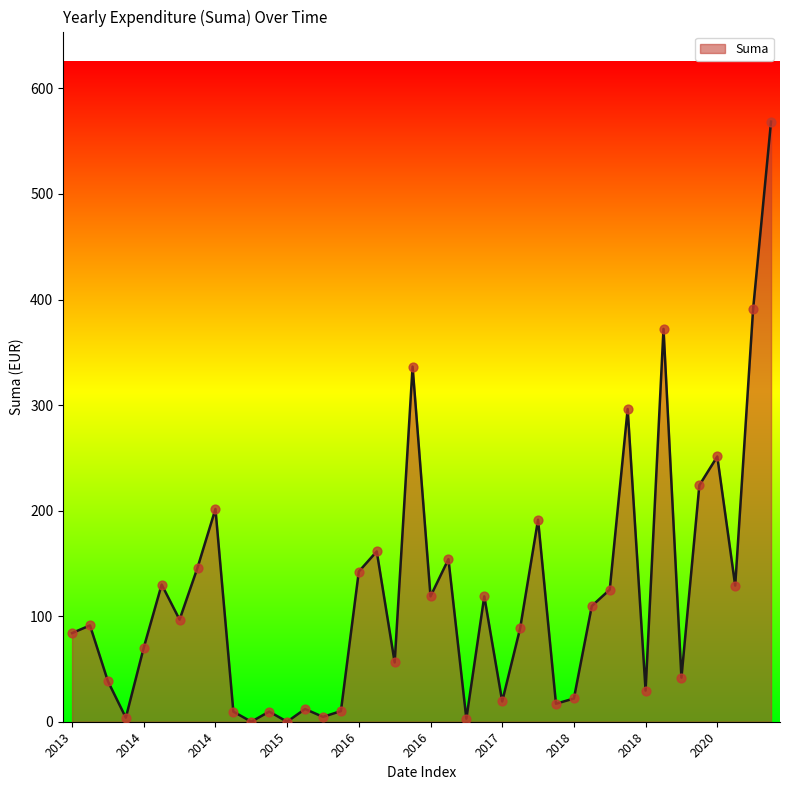

What is the maximum value shown in the chart?

568.6